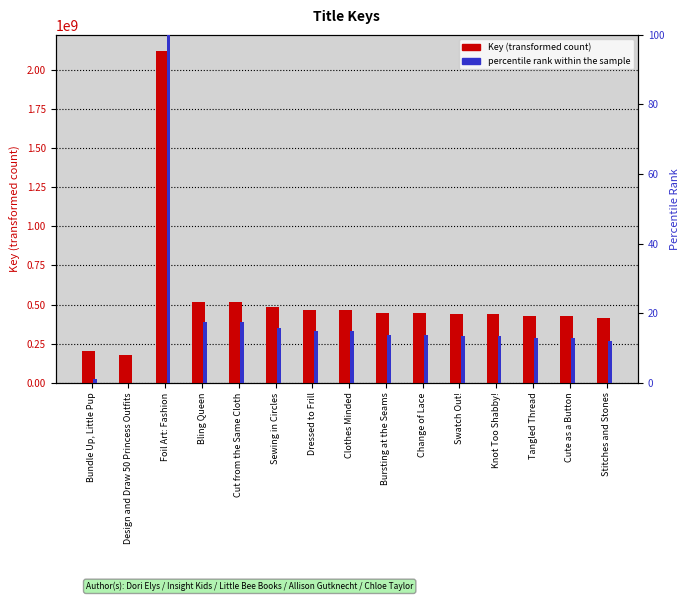

How many values in the Key (transformed count) series are below 446825174?

7